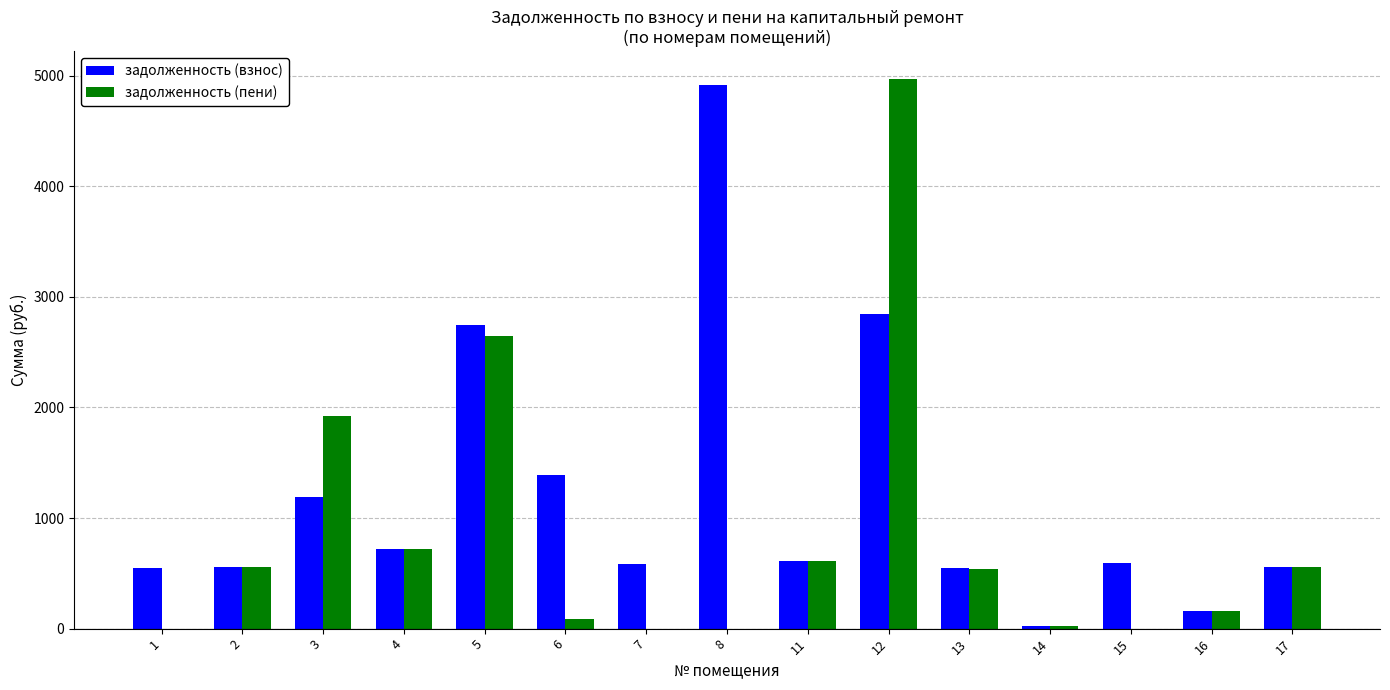

What are all the series names shown in the legend?

задолженность (взнос), задолженность (пени)